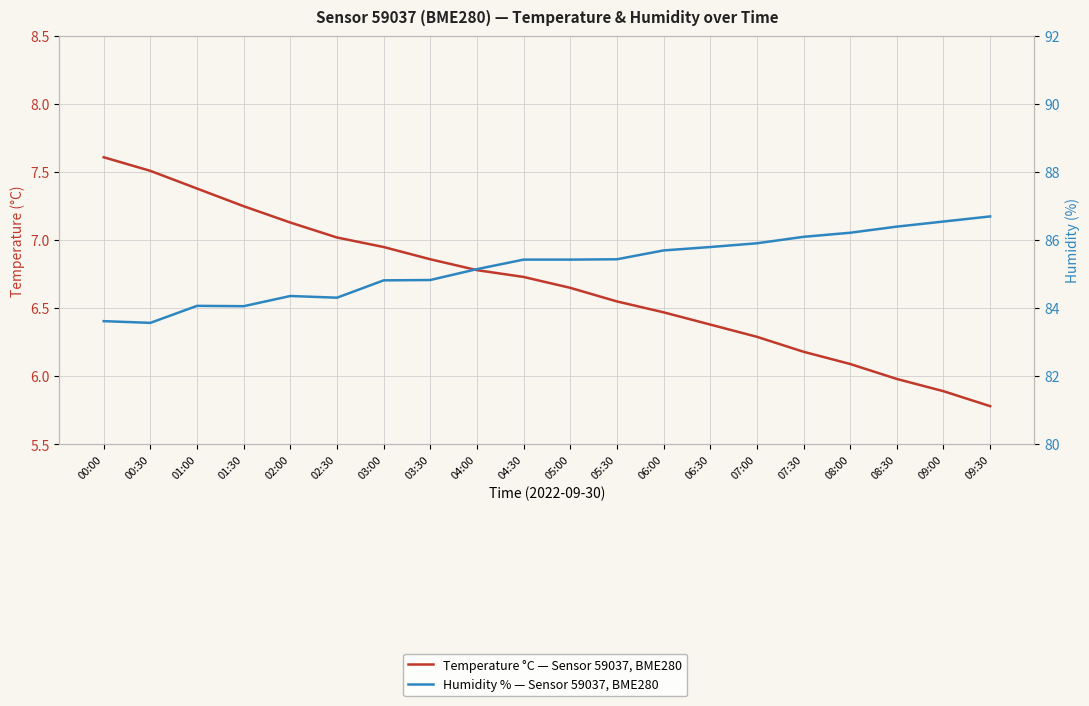

What is the label of the 8th point from the left?

03:30